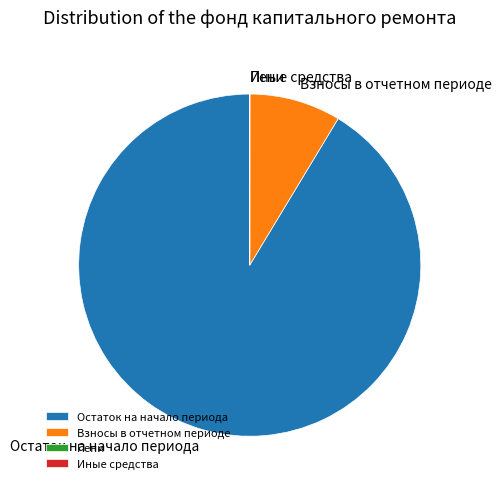

Which category has the biggest portion of the pie?

Остаток на начало периода